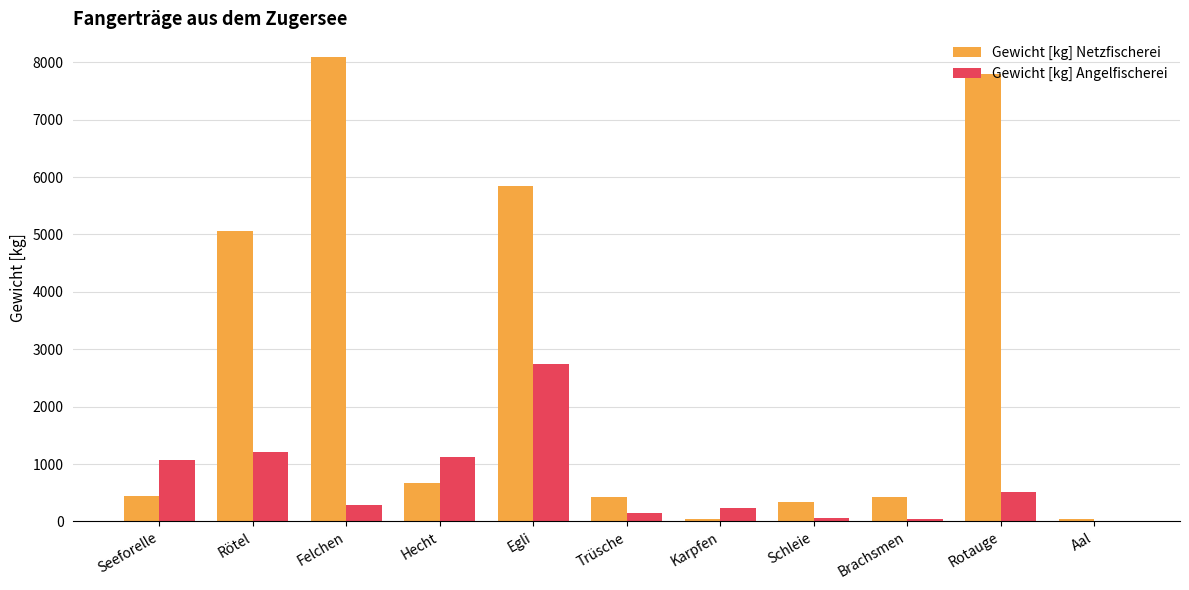

At which label is Gewicht [kg] Netzfischerei closest to 4066?

Rötel